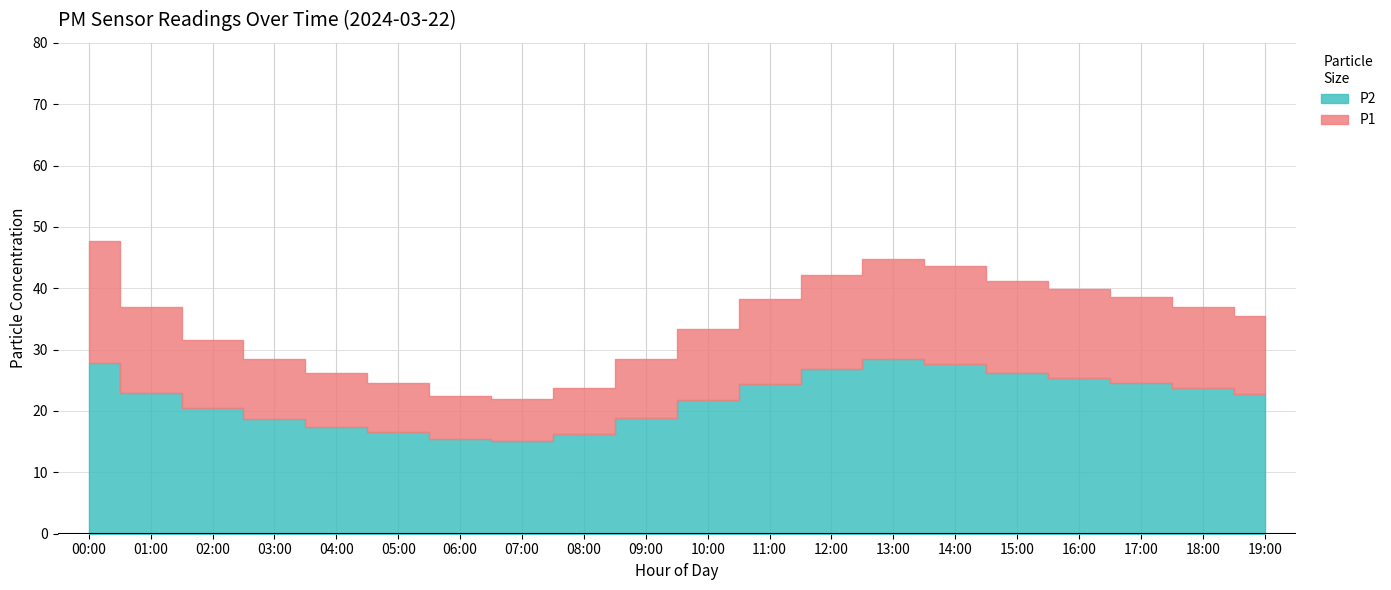

At which label does P1 reach its peak?

00:00